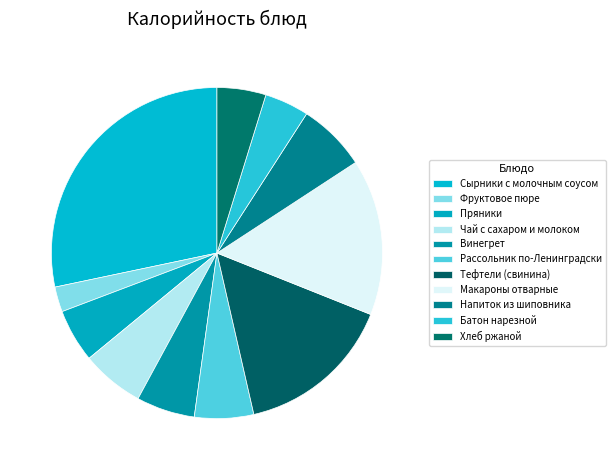

To the nearest percent, what percentage of the pie is Винегрет?

6%